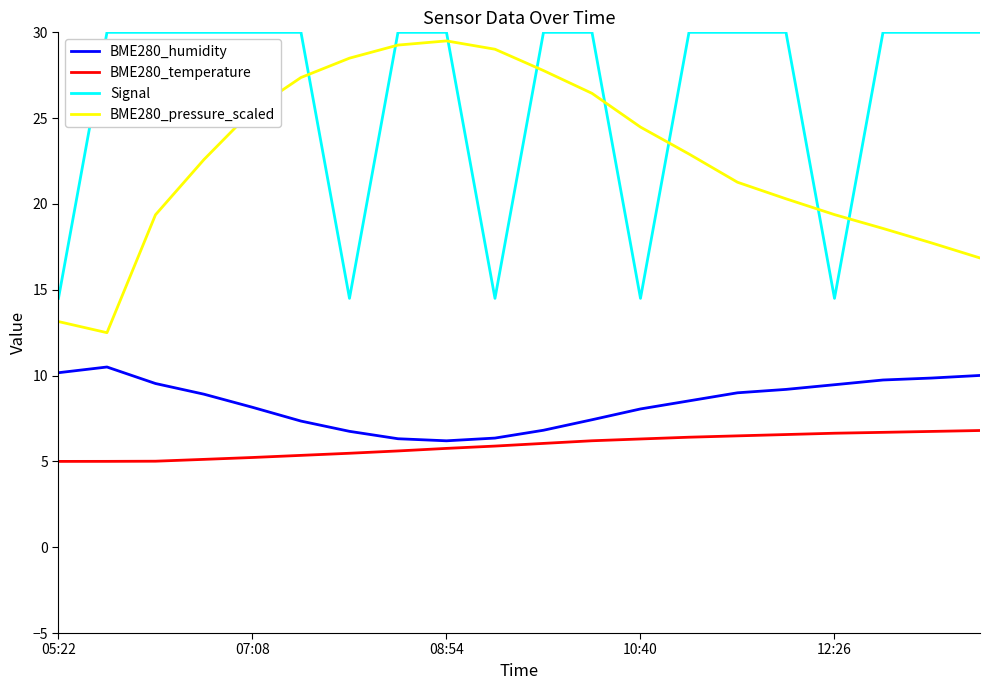

True or false: BME280_temperature and Signal cross at least once.

False